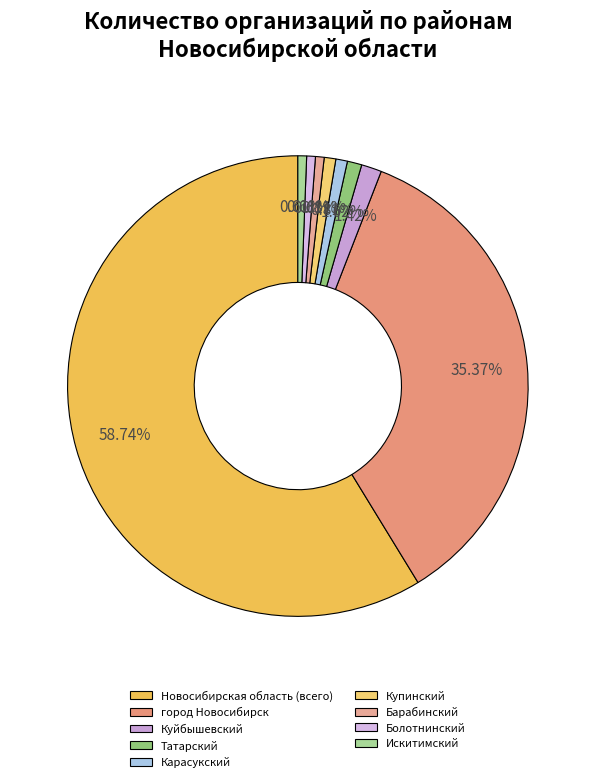

To the nearest percent, what percentage of the pie is Искитимский?

1%